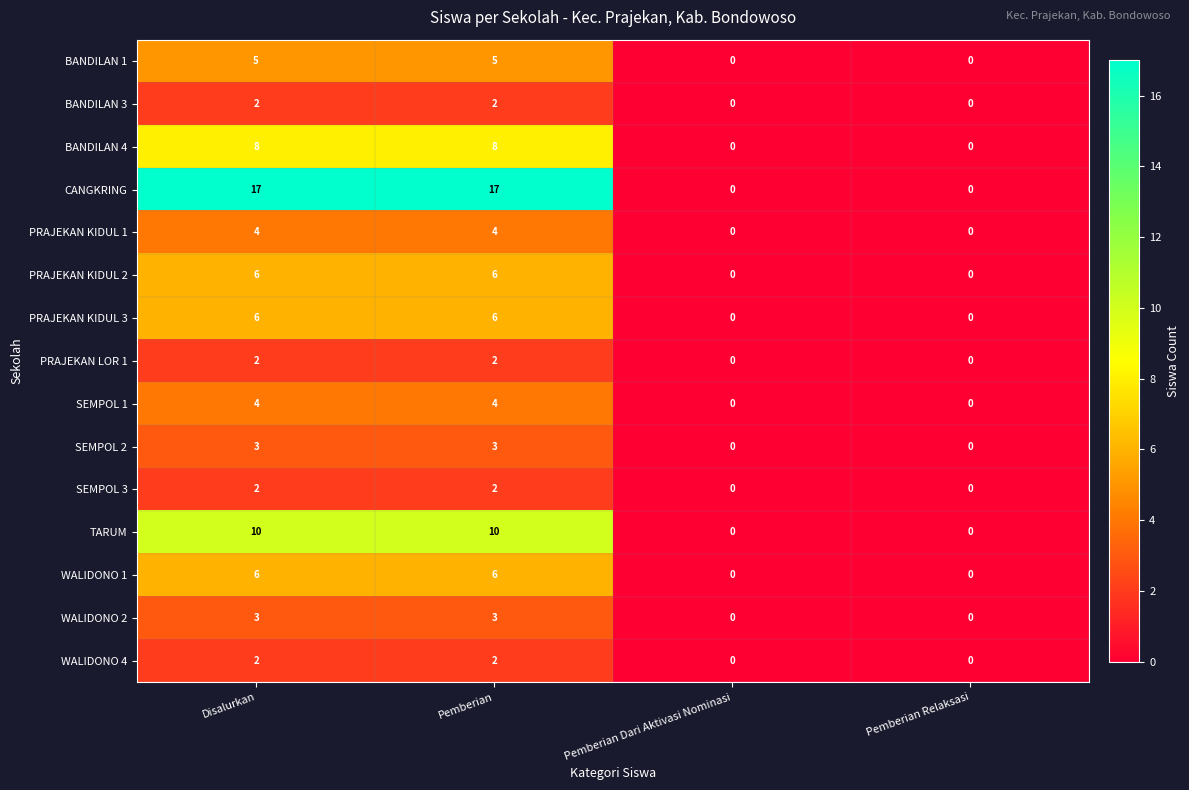

Count the PRAJEKAN LOR 1 values in the range 0 to 2.

4